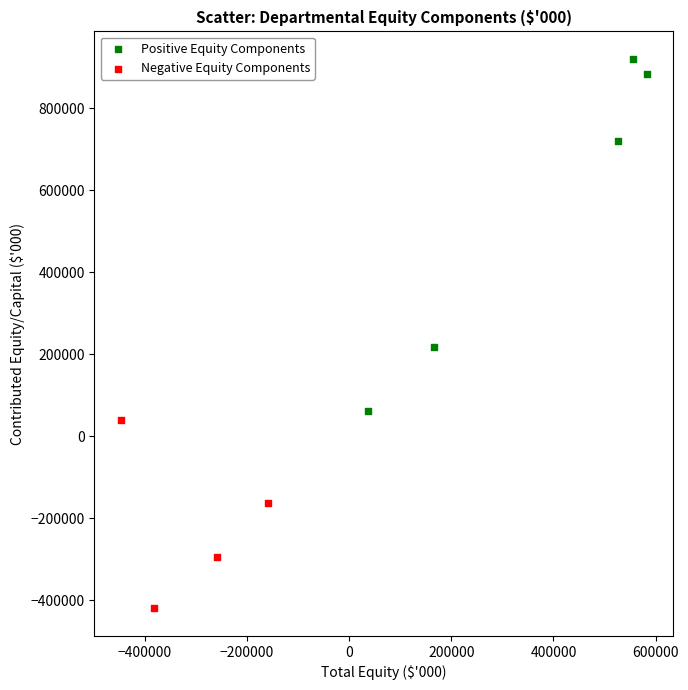

What are all the series names shown in the legend?

Positive Equity Components, Negative Equity Components